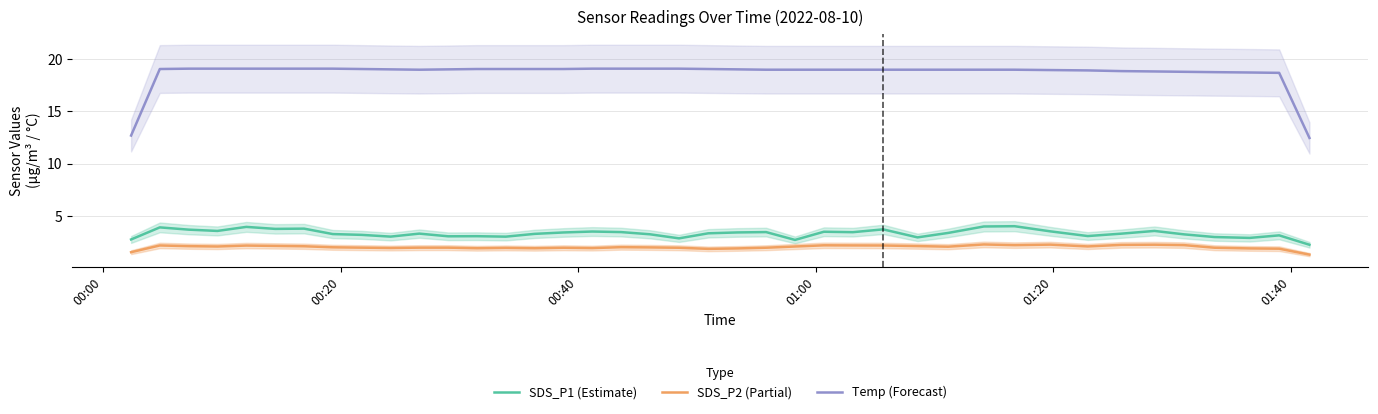

What is the highest value of the Temp (Forecast) series?

19.1